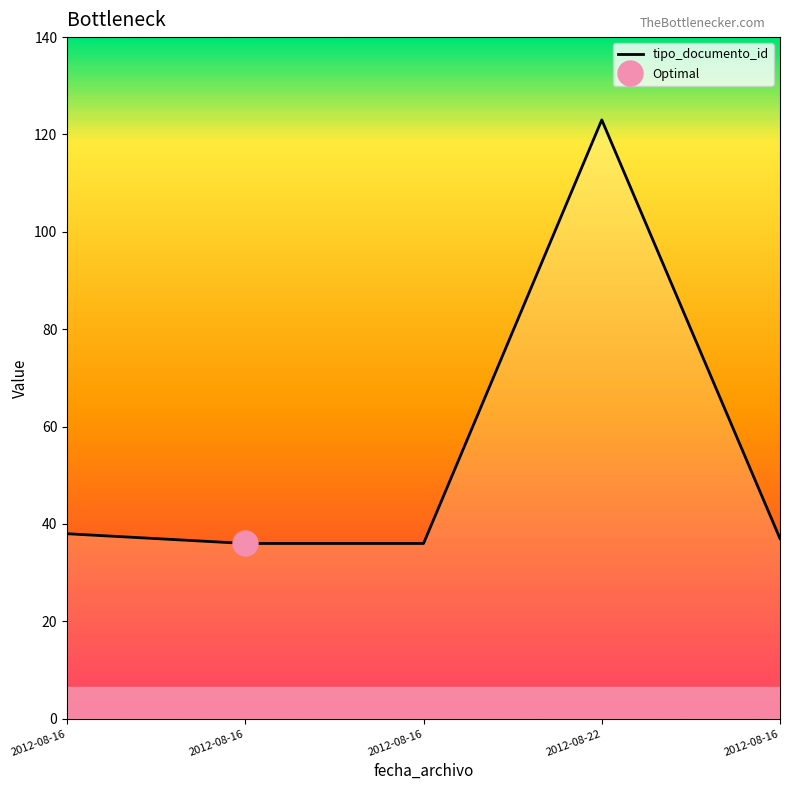

Count the number of data series in this chart.

1